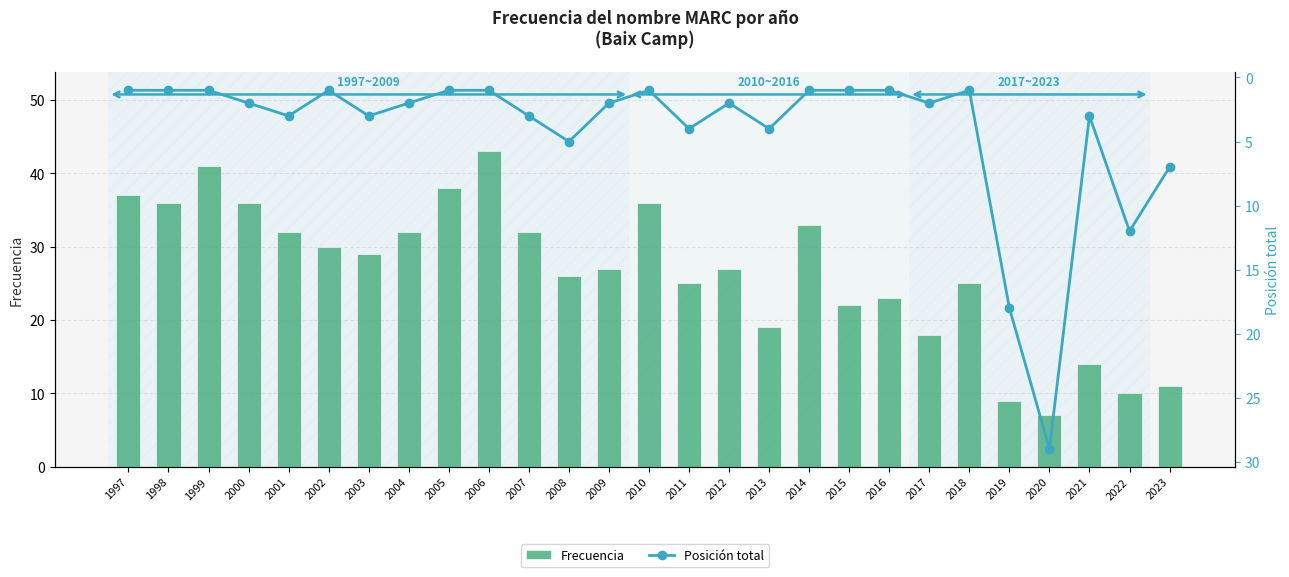

How many groups of bars are there?

27